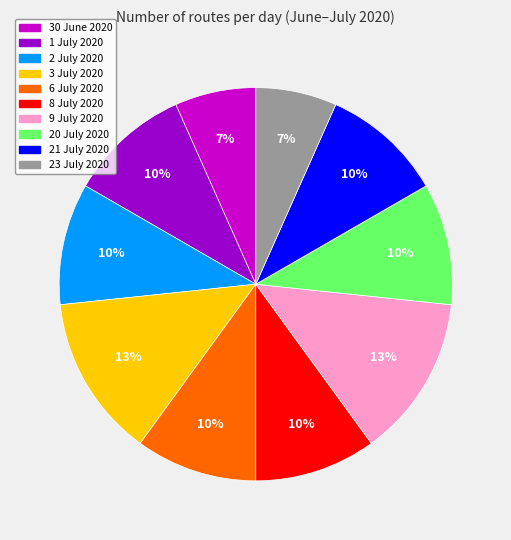

Is 21 July 2020 the majority of the pie?

No